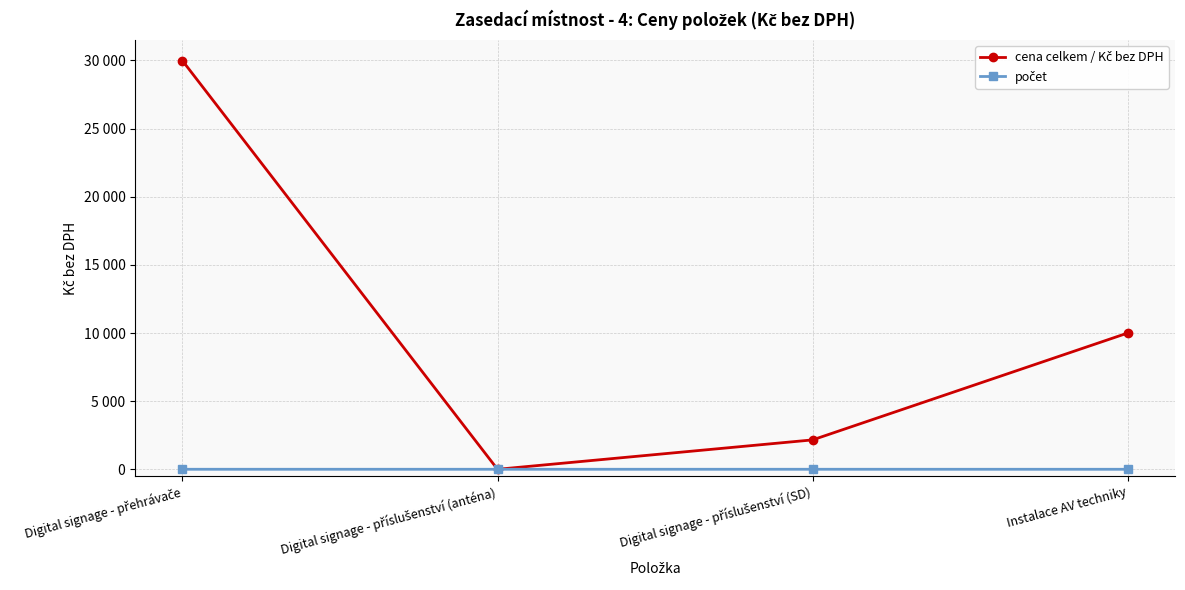

True or false: cena celkem / Kč bez DPH and počet intersect in this chart.

True